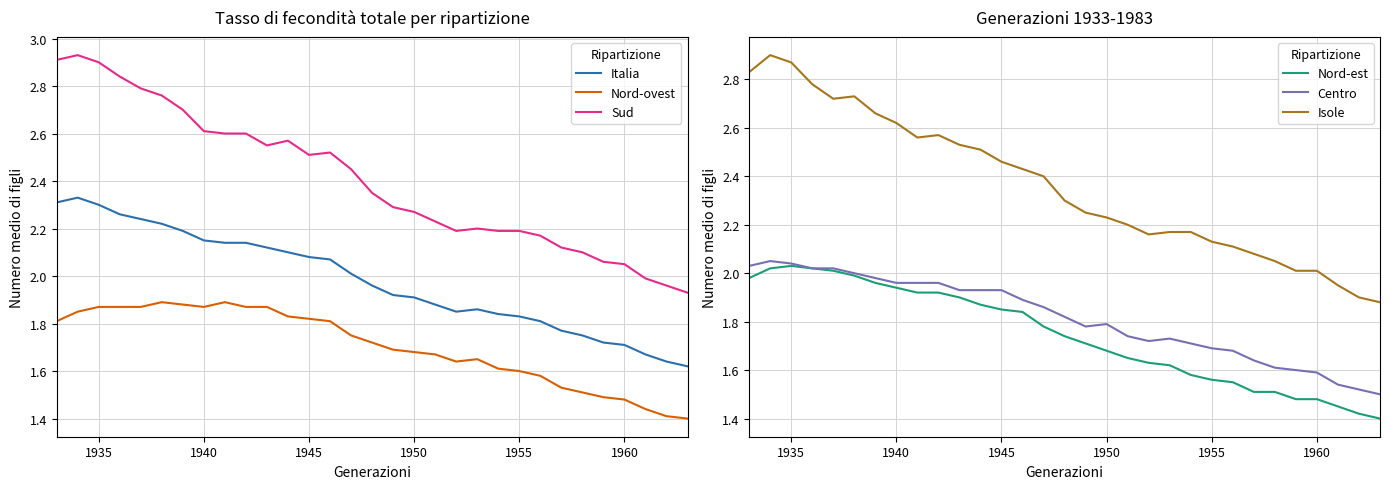

How many categories are shown in the chart?

31